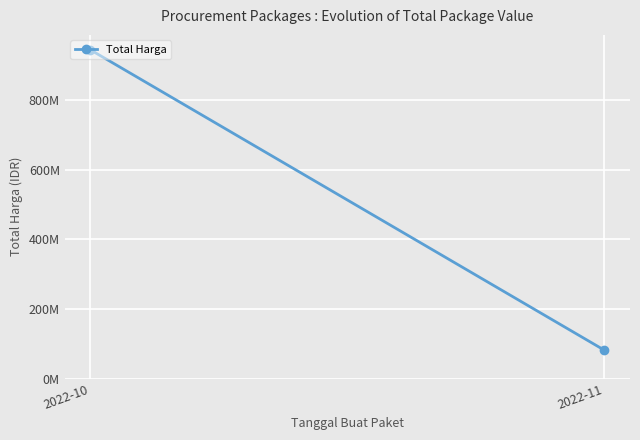

Which category has the lowest value across all series?

2022-11